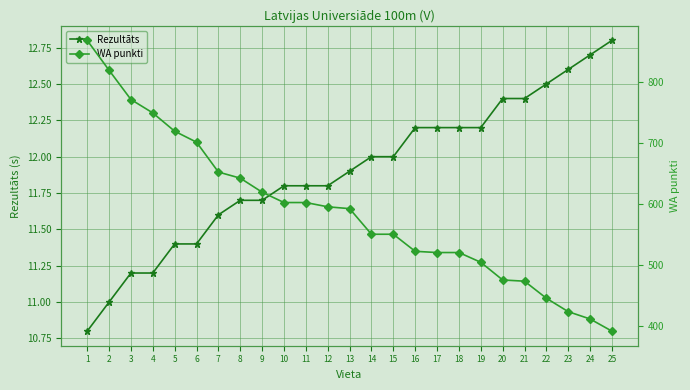

At which label is WA punkti closest to 630?

9